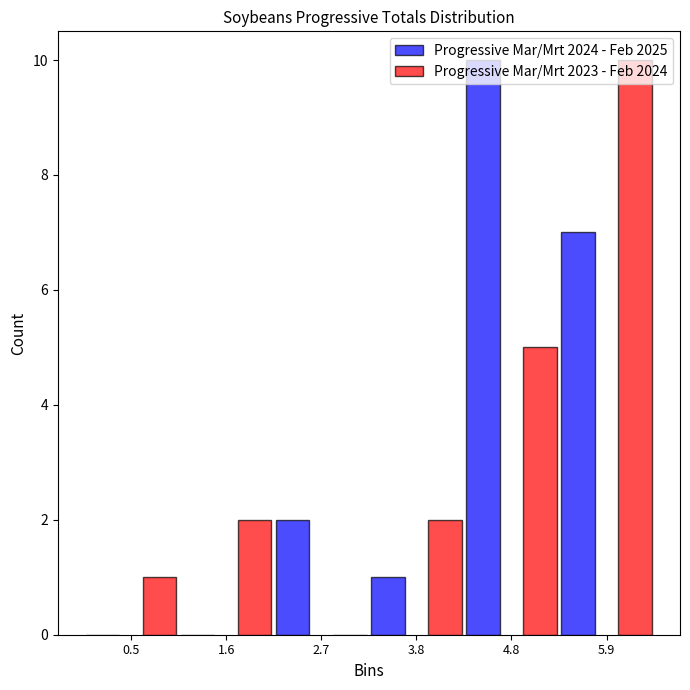

Reading left to right, transcribe this chart: for each range on the x-axis, give the height of each series' bar. Neither the bar edges nor the heights are printed on the chart, so give them approximately, as read against the axes.

0.0 to 1.0: Progressive Mar/Mrt 2024 - Feb 2025=0	Progressive Mar/Mrt 2023 - Feb 2024=1
1.0 to 2.2: Progressive Mar/Mrt 2024 - Feb 2025=0	Progressive Mar/Mrt 2023 - Feb 2024=2
2.2 to 3.2: Progressive Mar/Mrt 2024 - Feb 2025=2	Progressive Mar/Mrt 2023 - Feb 2024=0
3.2 to 4.2: Progressive Mar/Mrt 2024 - Feb 2025=1	Progressive Mar/Mrt 2023 - Feb 2024=2
4.2 to 5.4: Progressive Mar/Mrt 2024 - Feb 2025=10	Progressive Mar/Mrt 2023 - Feb 2024=5
5.4 to 6.4: Progressive Mar/Mrt 2024 - Feb 2025=7	Progressive Mar/Mrt 2023 - Feb 2024=10